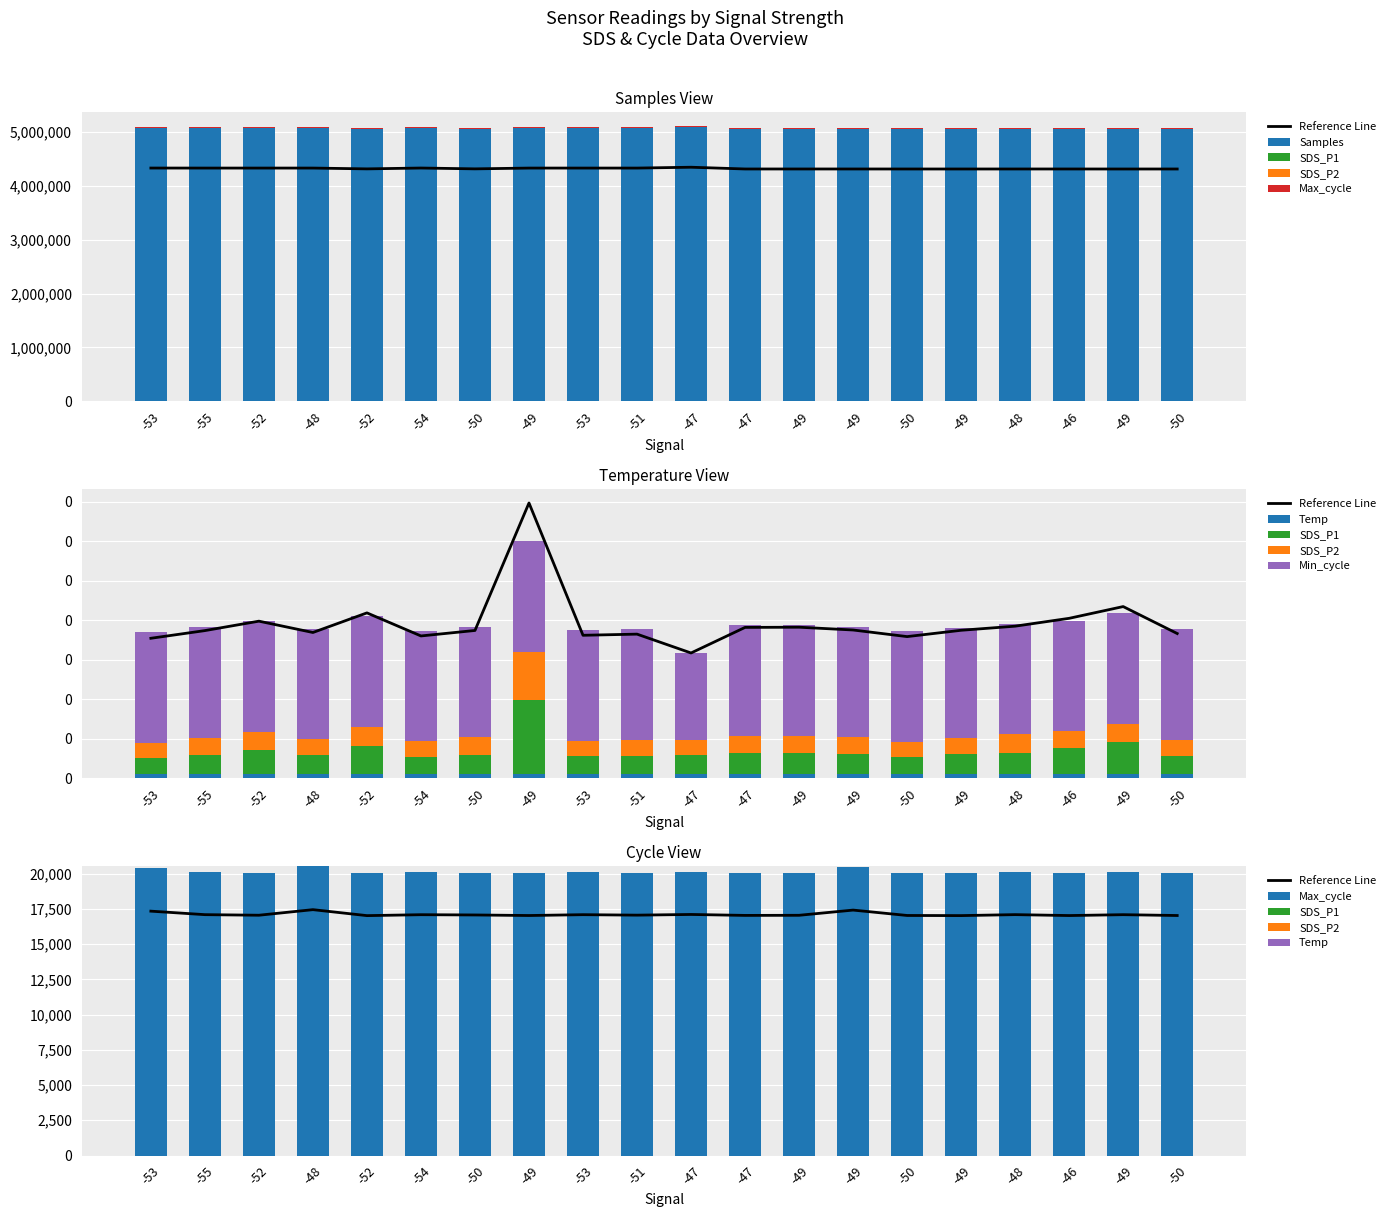

Count the SDS_P1 values in the range 0 to 1.

20